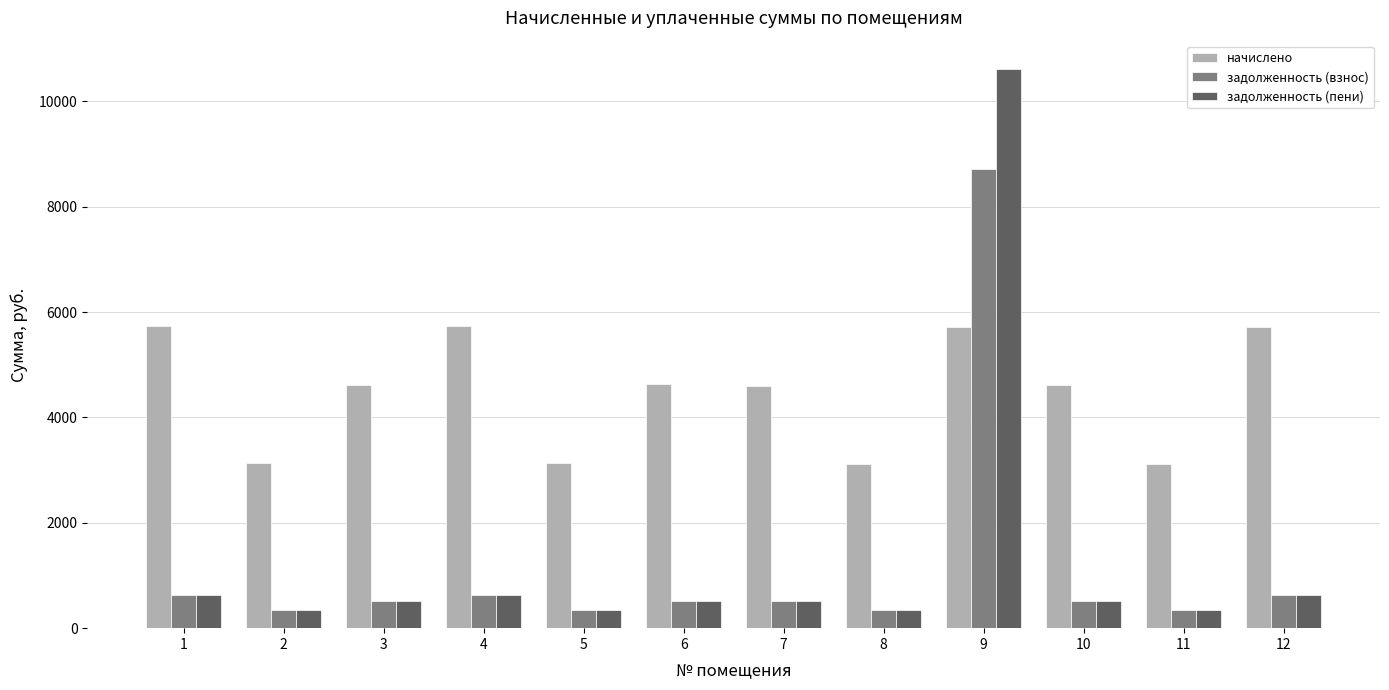

Is the value of начислено at 8 greater than the value of задолженность (пени) at 3?

Yes